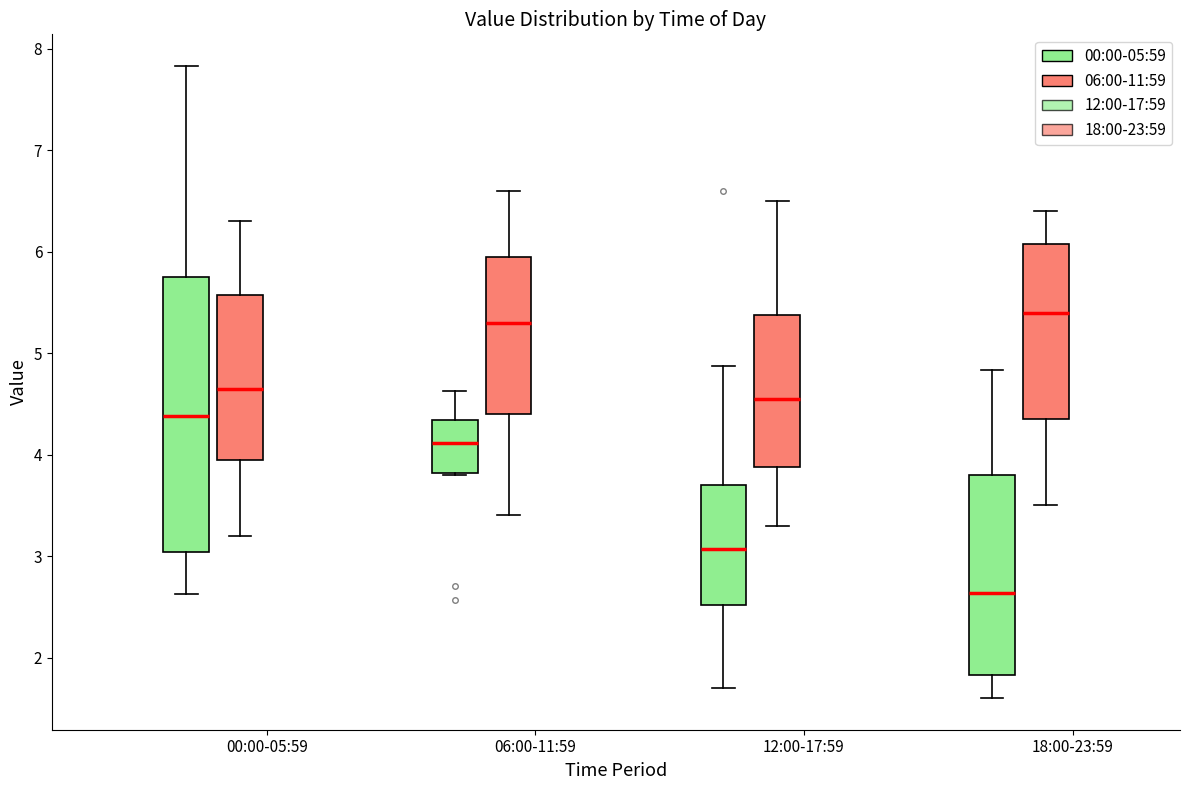

Reading left to right, transcribe this box plot: for each box, give where its median line is, the range the box spans, and where its two whiskers end, as read against the y-axis. The values are not printed on the chart, so give them approximately, as read against the axis.

00:00-05:59 (00:00-05:59): median 4.4, box 3.0 to 5.8, whiskers 2.6 to 7.8
00:00-05:59 (06:00-11:59): median 4.7, box 4.0 to 5.6, whiskers 3.2 to 6.3
06:00-11:59 (00:00-05:59): median 4.1, box 3.8 to 4.3, whiskers 3.8 to 4.6
06:00-11:59 (06:00-11:59): median 5.3, box 4.4 to 6.0, whiskers 3.4 to 6.6
12:00-17:59 (00:00-05:59): median 3.1, box 2.5 to 3.7, whiskers 1.7 to 4.9
12:00-17:59 (06:00-11:59): median 4.6, box 3.9 to 5.4, whiskers 3.3 to 6.5
18:00-23:59 (00:00-05:59): median 2.6, box 1.8 to 3.8, whiskers 1.6 to 4.8
18:00-23:59 (06:00-11:59): median 5.4, box 4.4 to 6.1, whiskers 3.5 to 6.4